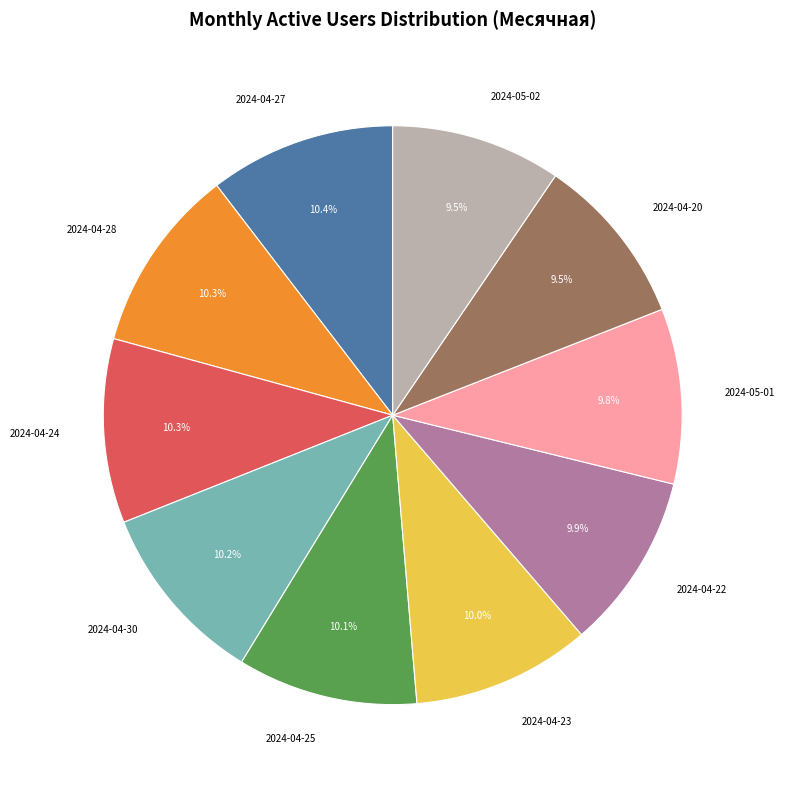

What is the total percentage of 2024-05-02 and 2024-05-01?

19.3%